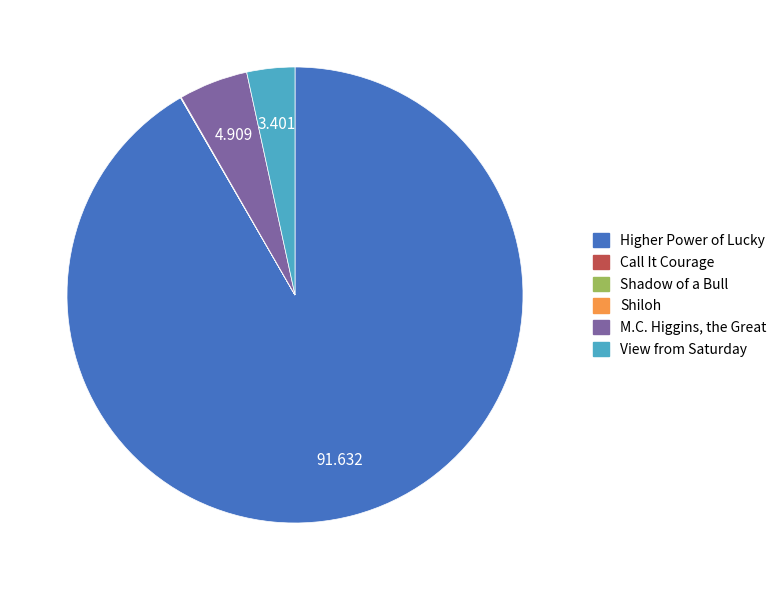

Which slice is the largest?

Higher Power of Lucky